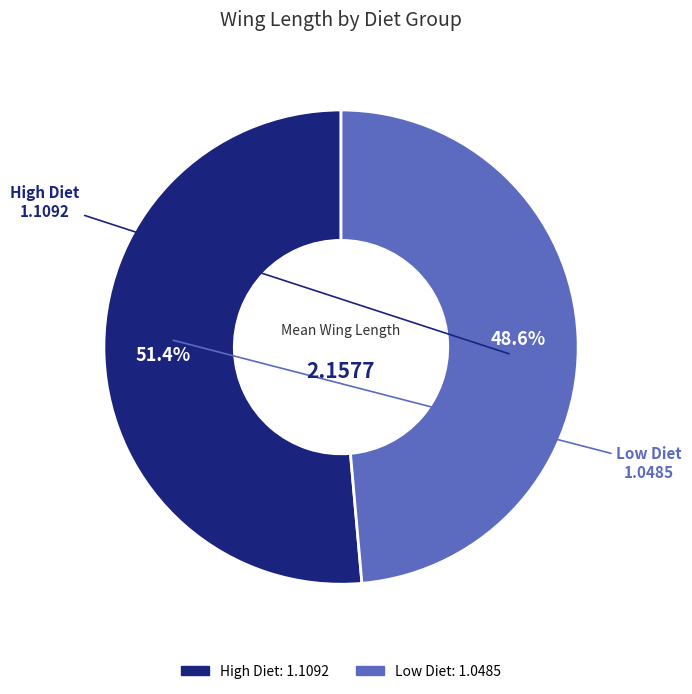

What is the smallest slice in the pie chart?

Low